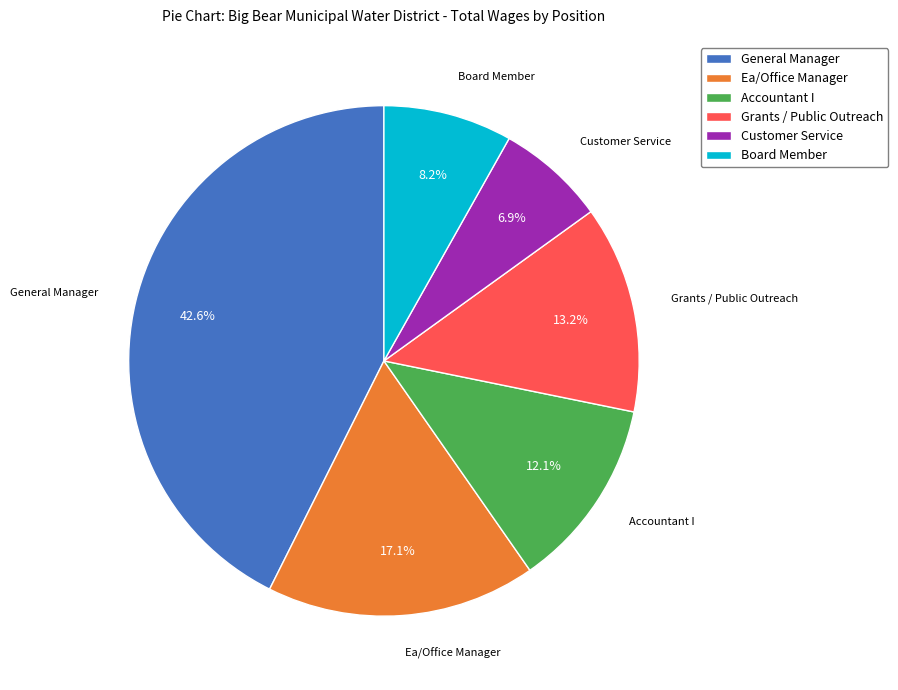

To the nearest percent, what percentage of the pie is General Manager?

43%